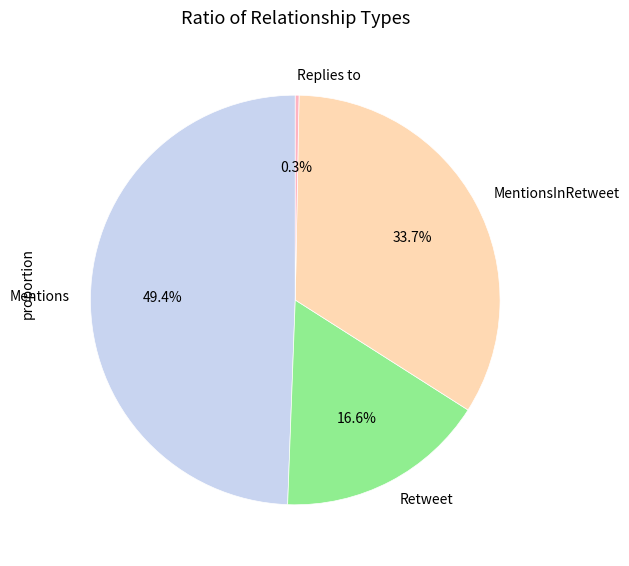

What is the smallest slice in the pie chart?

Replies to